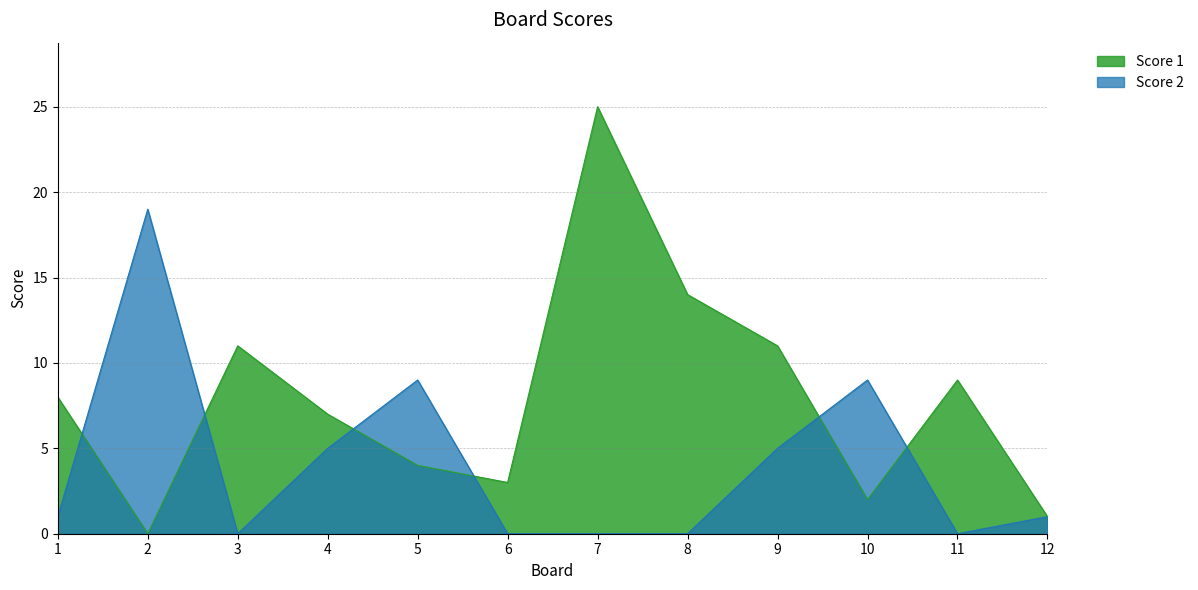

How many intersections are there between Score 2 and Score 1?

6